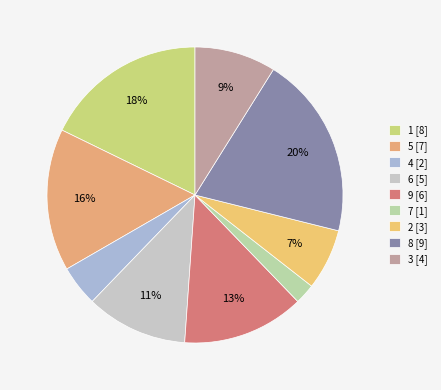

To the nearest percent, what is the average slice percentage?

11%